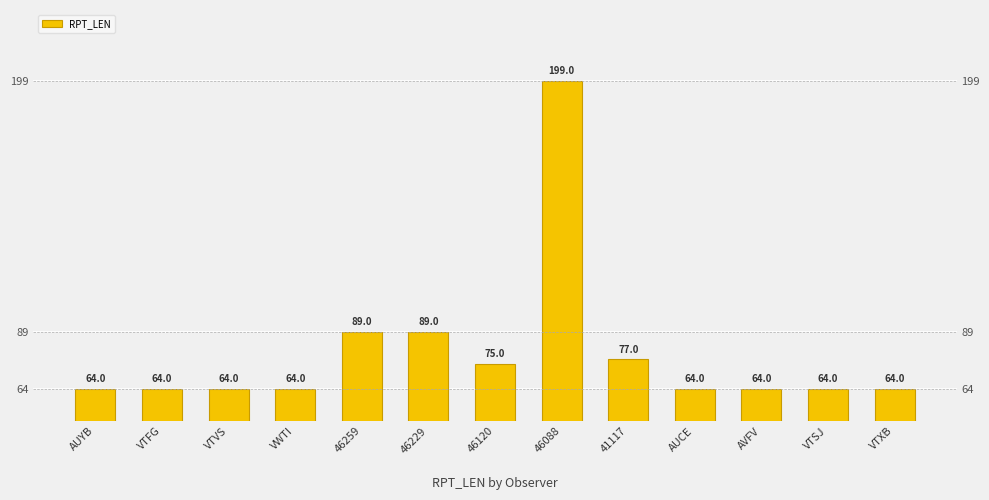

Reading left to right, extract all data points from this chart.

AUYB=64	VTFG=64	VTVS=64	VWTI=64	46259=89	46229=89	46120=75	46088=199	41117=77	AUCE=64	AVFV=64	VTSJ=64	VTXB=64